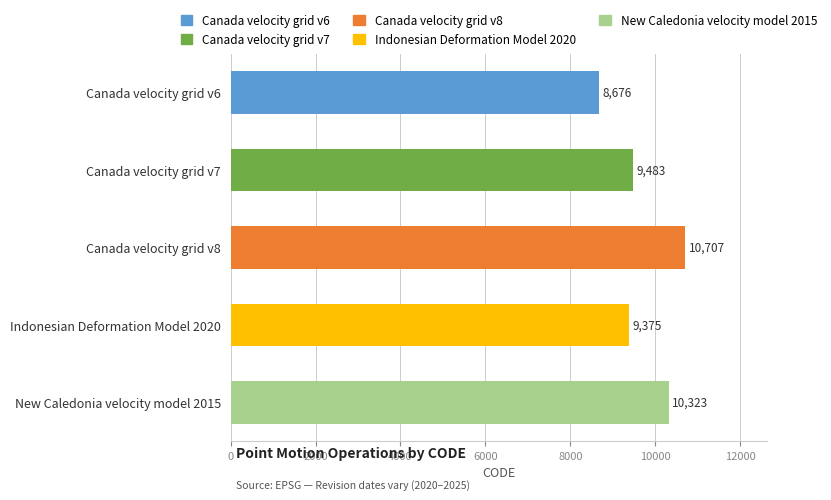

Where is the data nearest to the value 9691?

Canada velocity grid v7